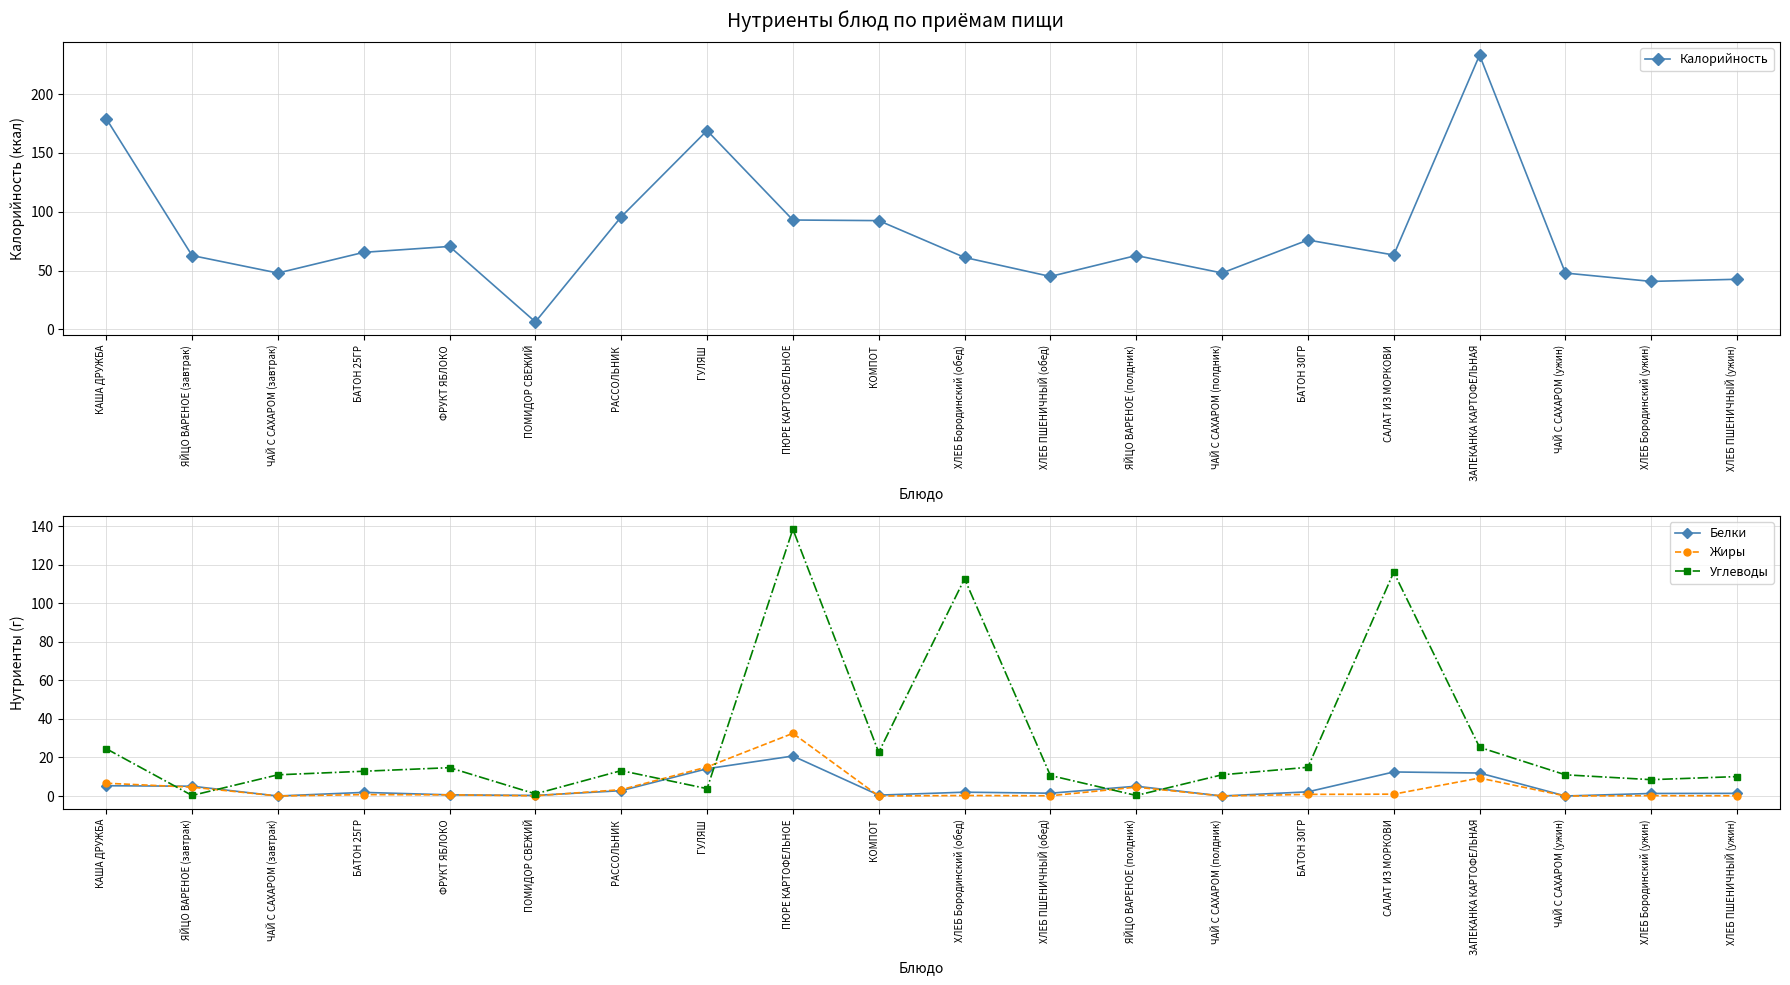

How many times do Белки and Углеводы cross each other?

6